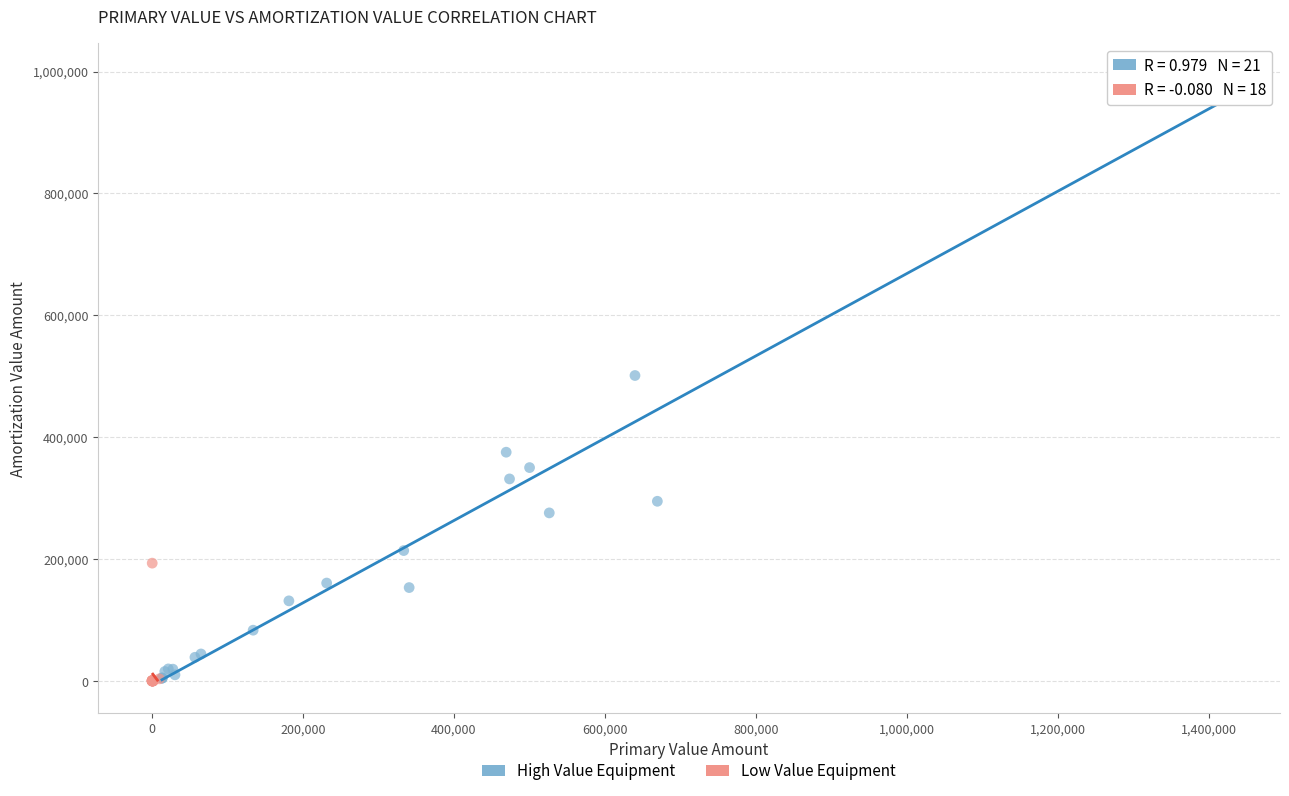

Which series has the largest Y range (max minus min)?

High Value Equipment